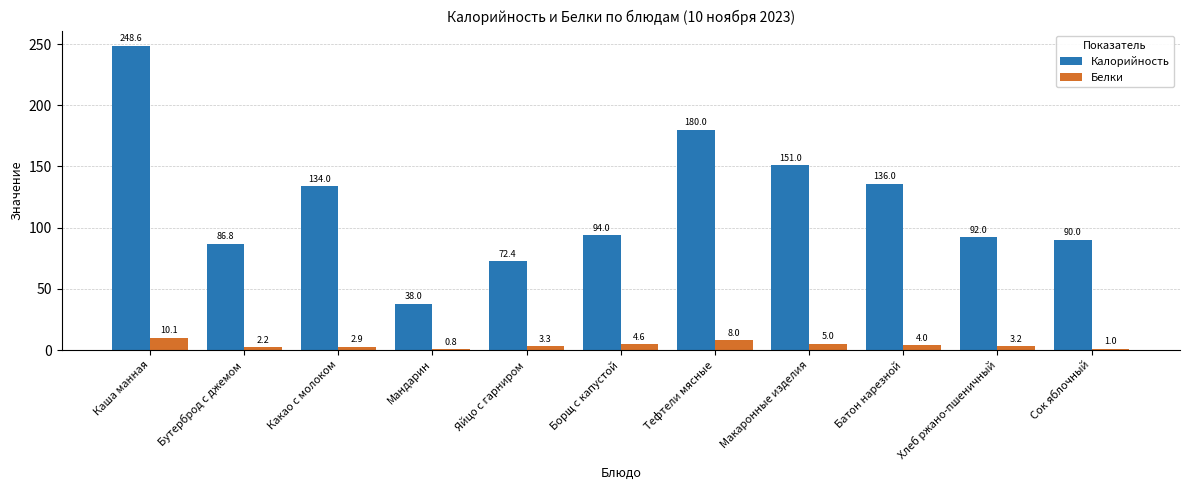

Which category has the highest value across all series?

Каша манная